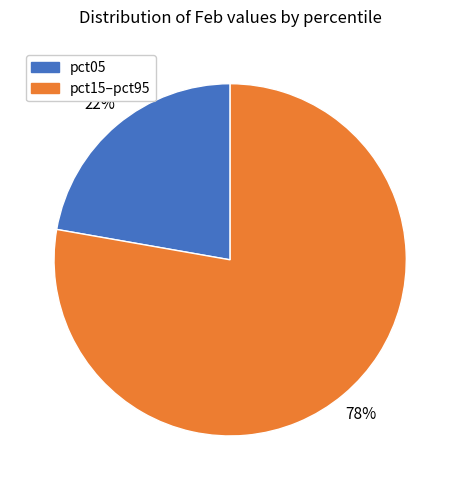

Does any single category account for the majority?

Yes